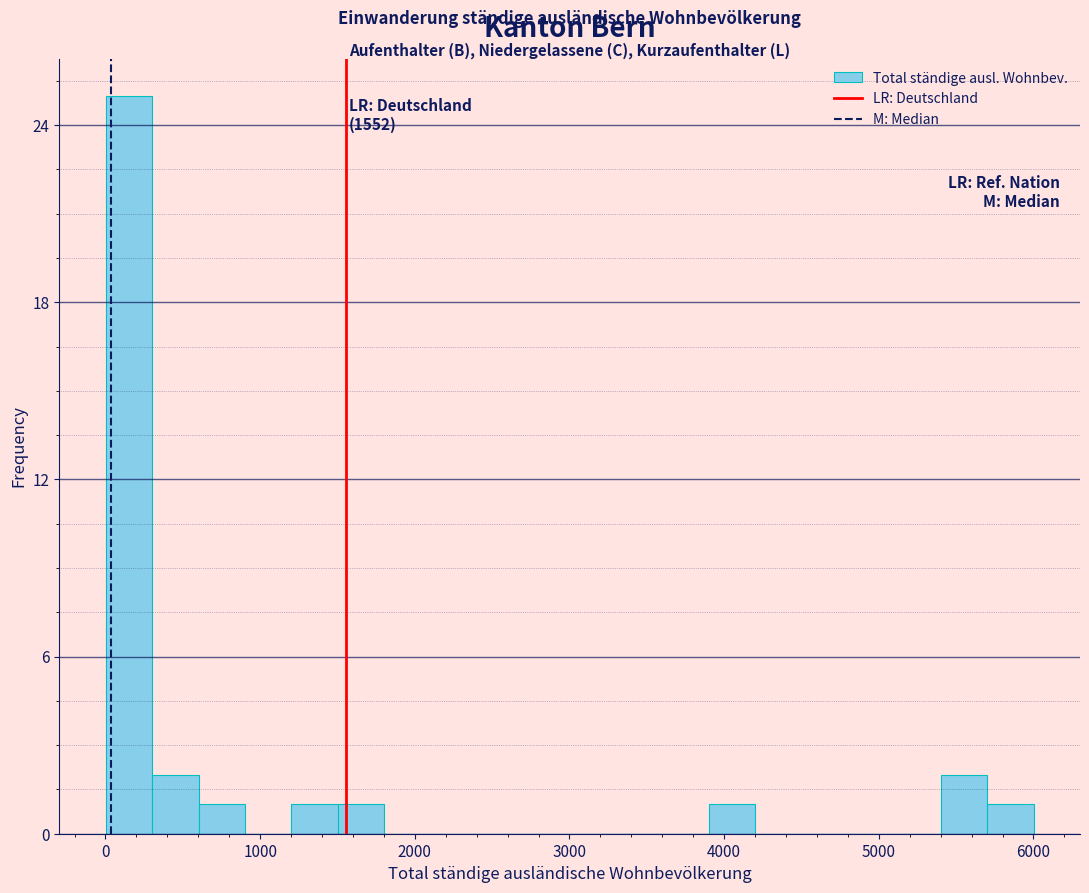

Around what value on the x-axis is the tallest bar? Give the approximate position of its centre, as read against the axis.

200